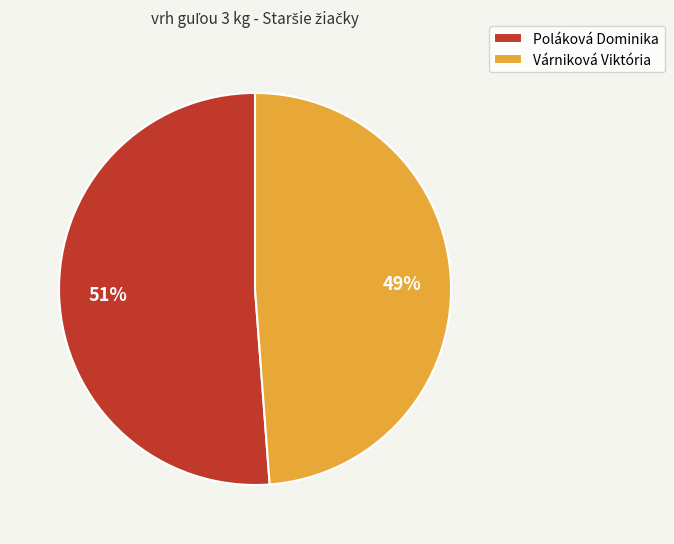

To the nearest percent, what is the difference between the Várniková Viktória and Poláková Dominika slice percentages?

2%